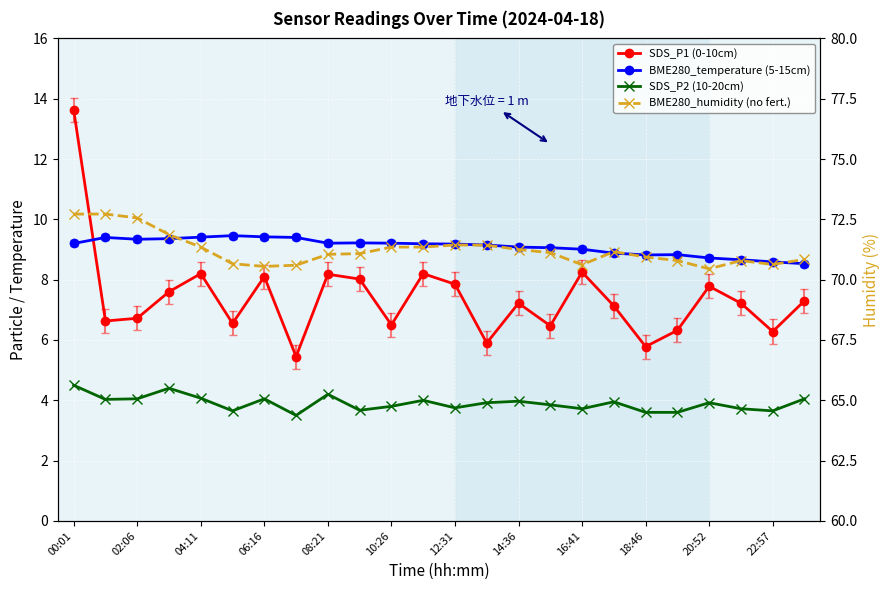

What is the minimum value shown in the chart?

3.5